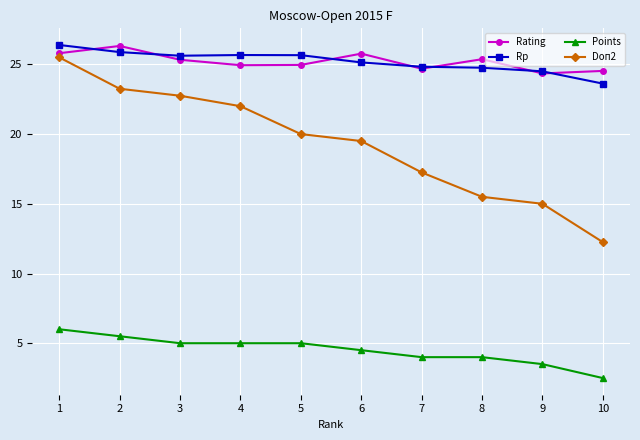

The value of Doп2 at 1 is 25.5. True or false?

True